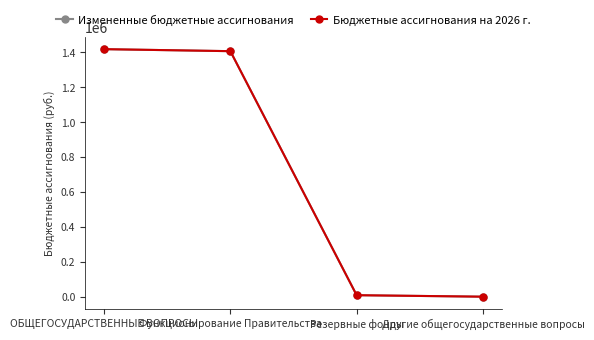

The value of Бюджетные ассигнования на 2026 г. at Другие общегосударственные вопросы is 1500. True or false?

True